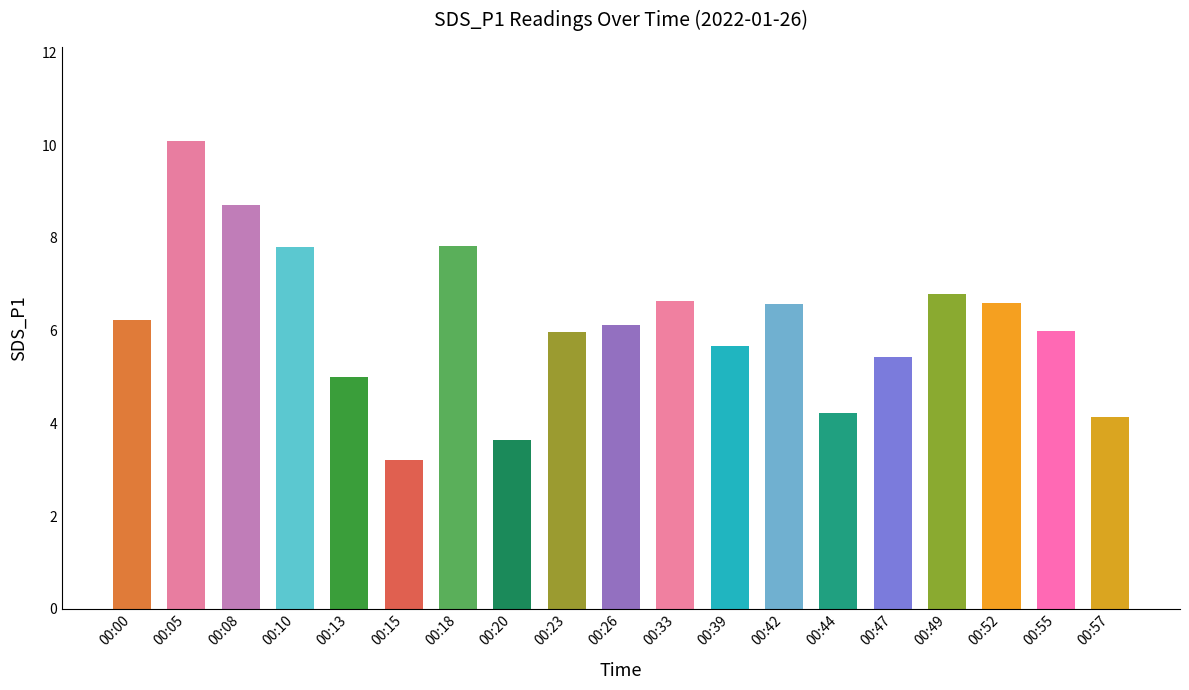

Is it true that the value at 00:00 is 6.2?

True